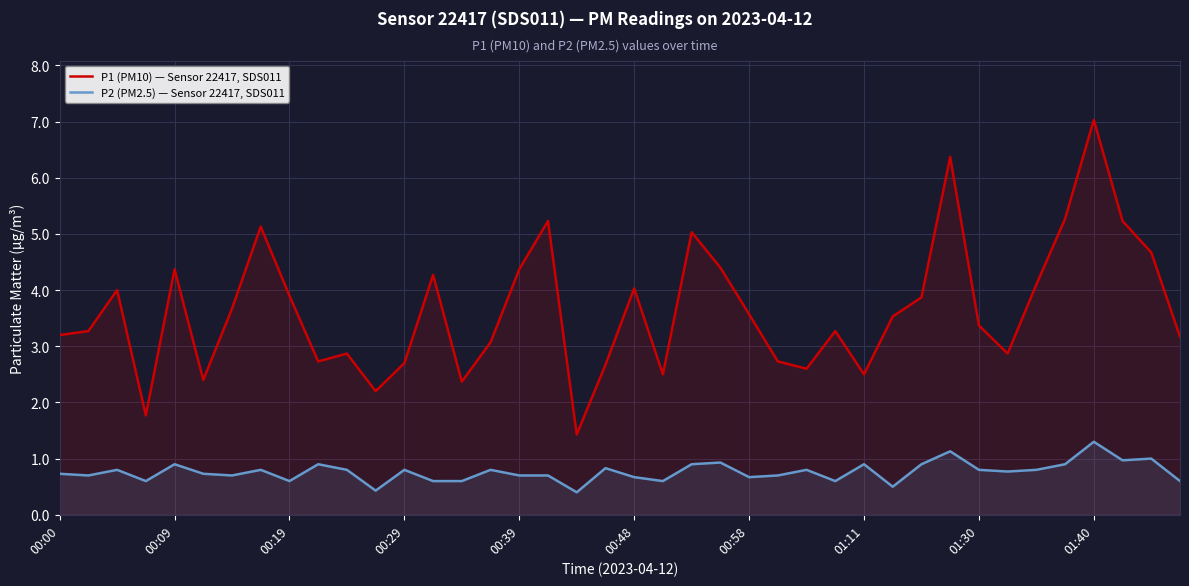

True or false: P1 (PM10) — Sensor 22417, SDS011 and P2 (PM2.5) — Sensor 22417, SDS011 cross at least once.

False